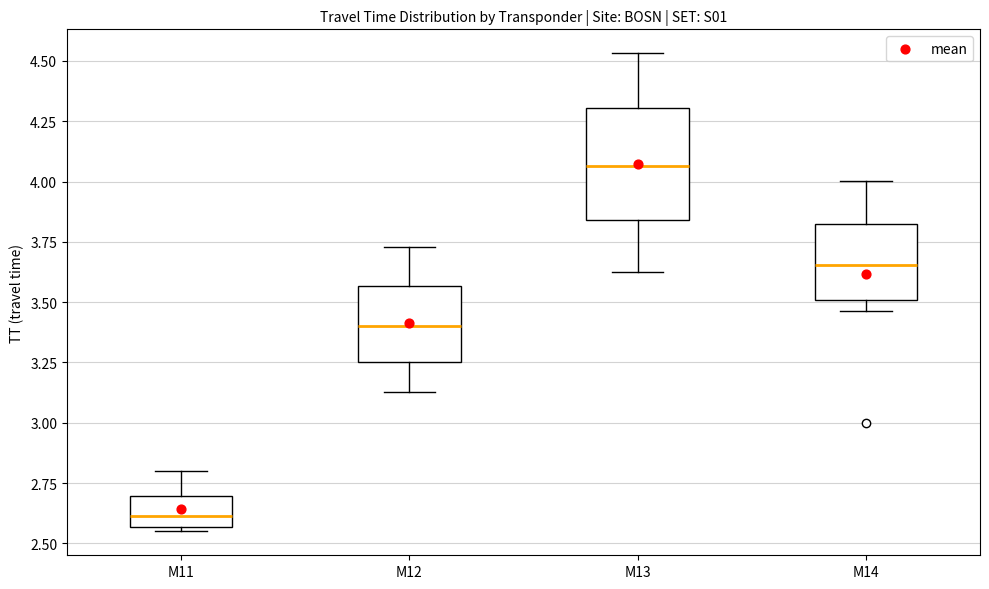

Which box has the highest median line?

M13